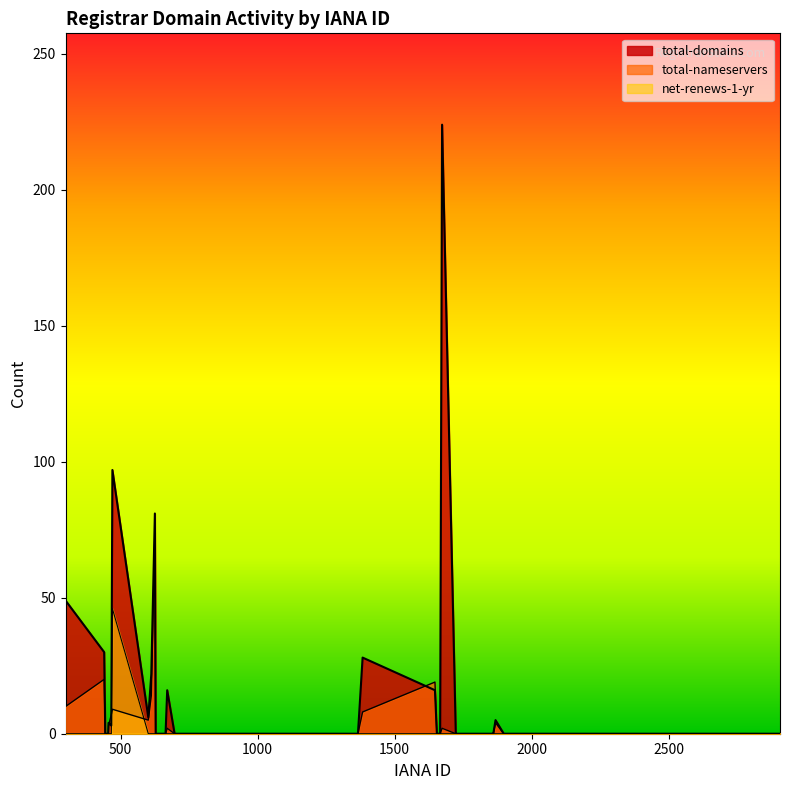

Which series has the largest total across all categories?

total-domains